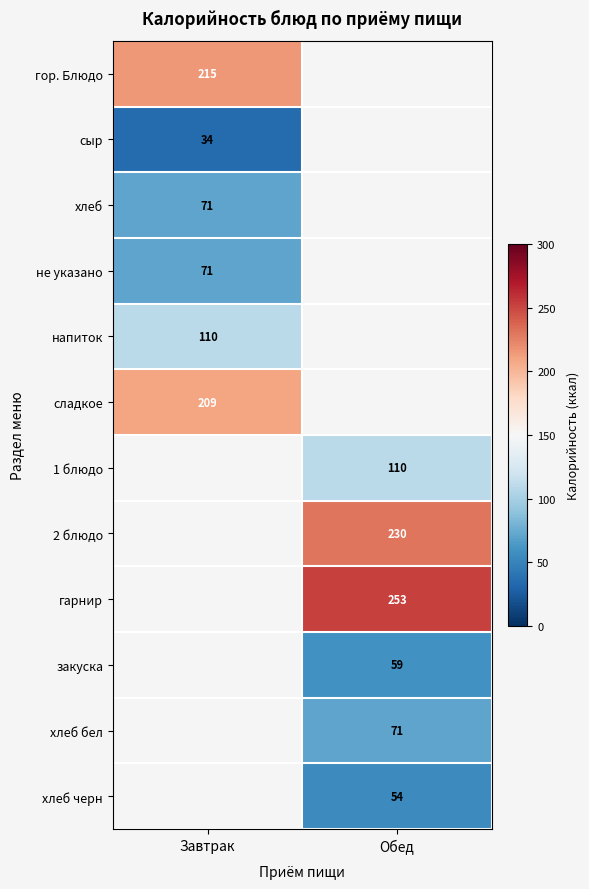

The не указано series shows 39 at Завтрак. True or false?

False